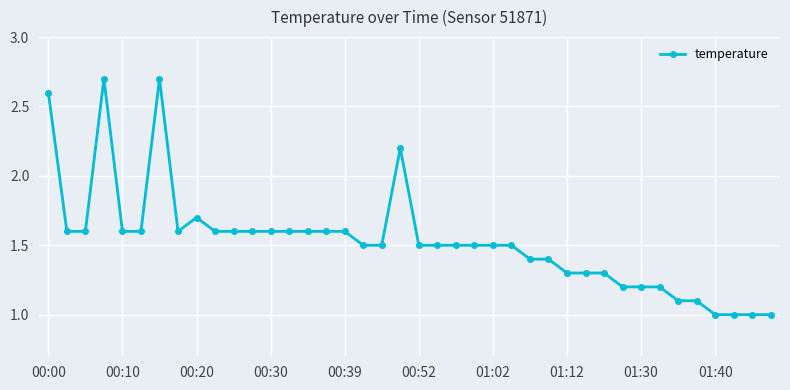

What is the greatest value displayed?

2.7